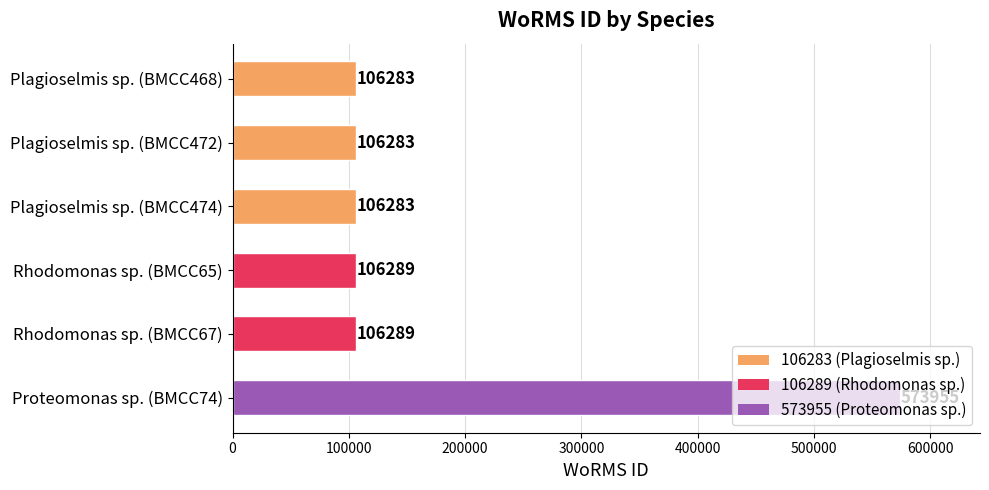

What position from the top is Rhodomonas sp. (BMCC65)?

4